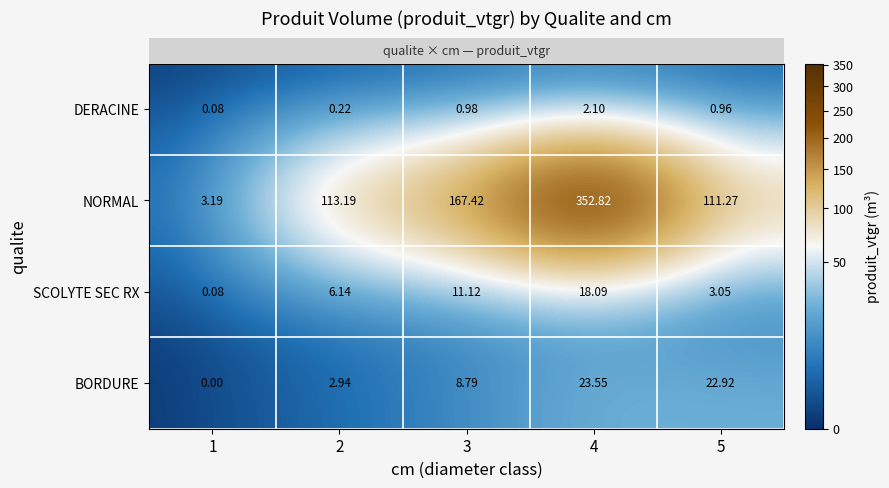

Between 1 and 3, which series saw the biggest shift?

NORMAL